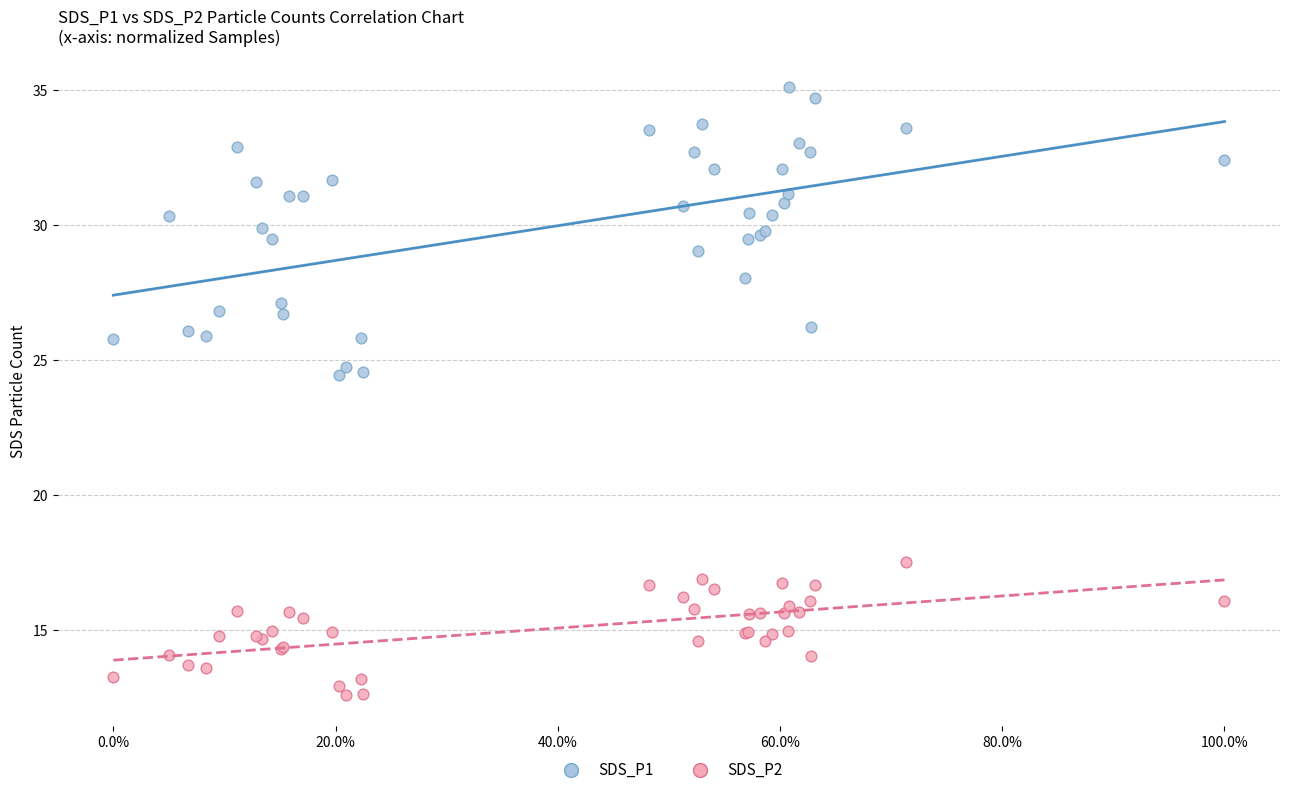

Which series reaches the minimum Y coordinate?

SDS_P2